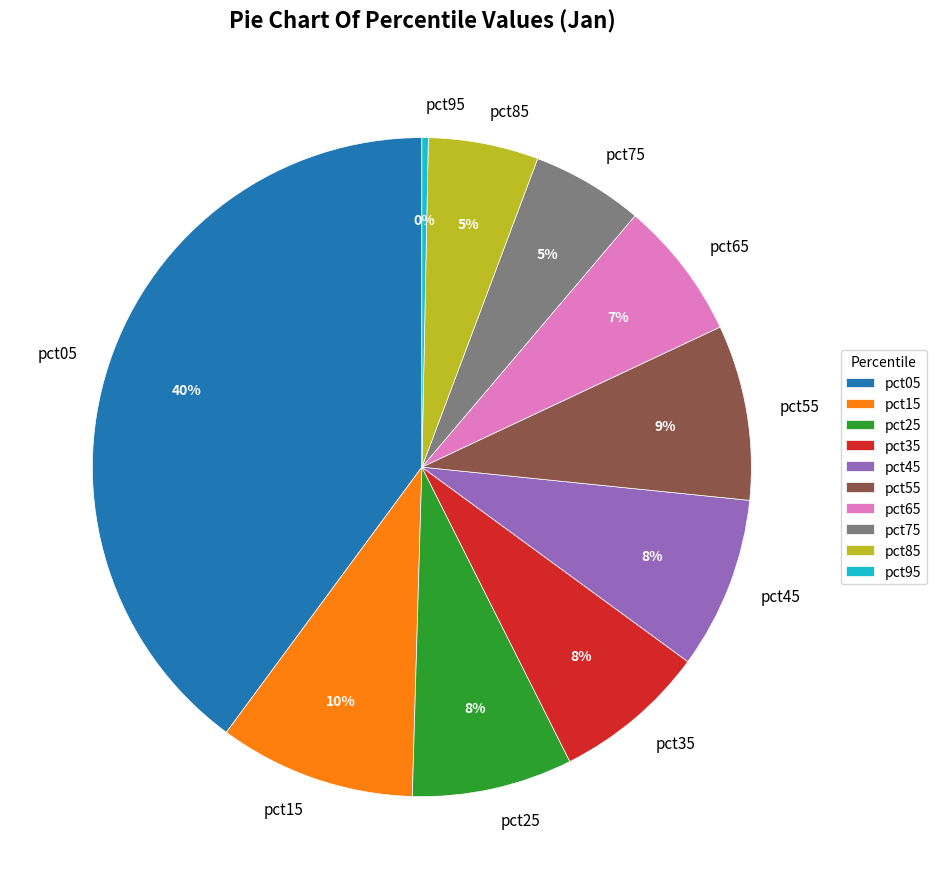

To the nearest percent, what percentage of the pie is pct65?

7%